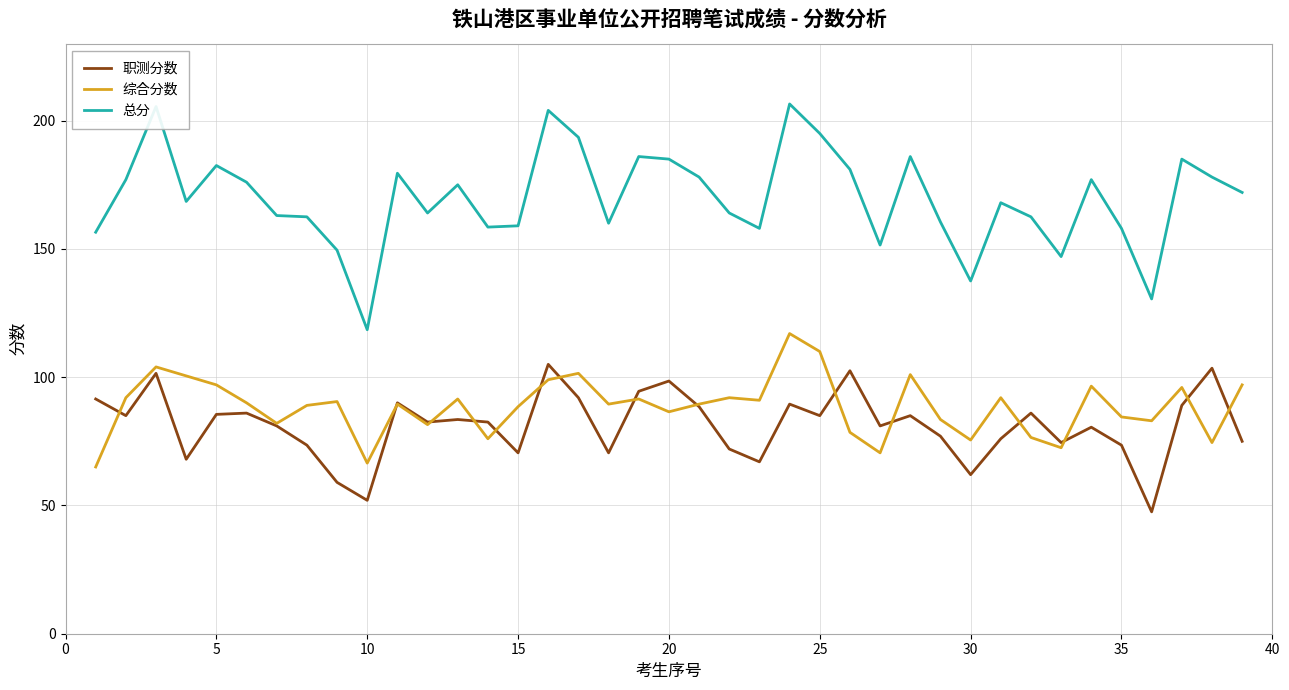

What are all the series names shown in the legend?

职测分数, 综合分数, 总分